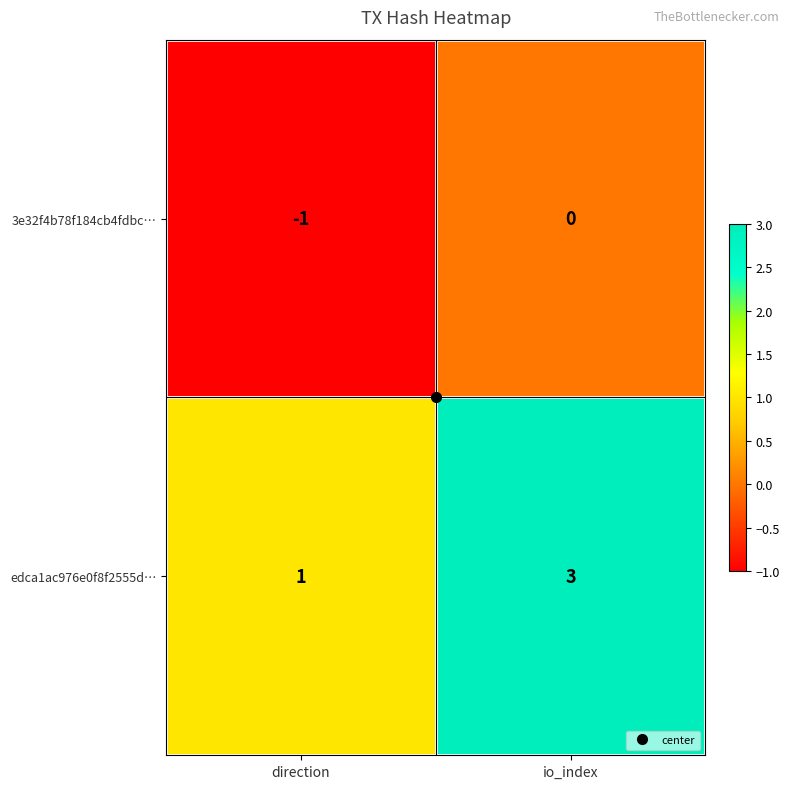

What is the sum of all edca1ac976e0f8f2555d… values?

4